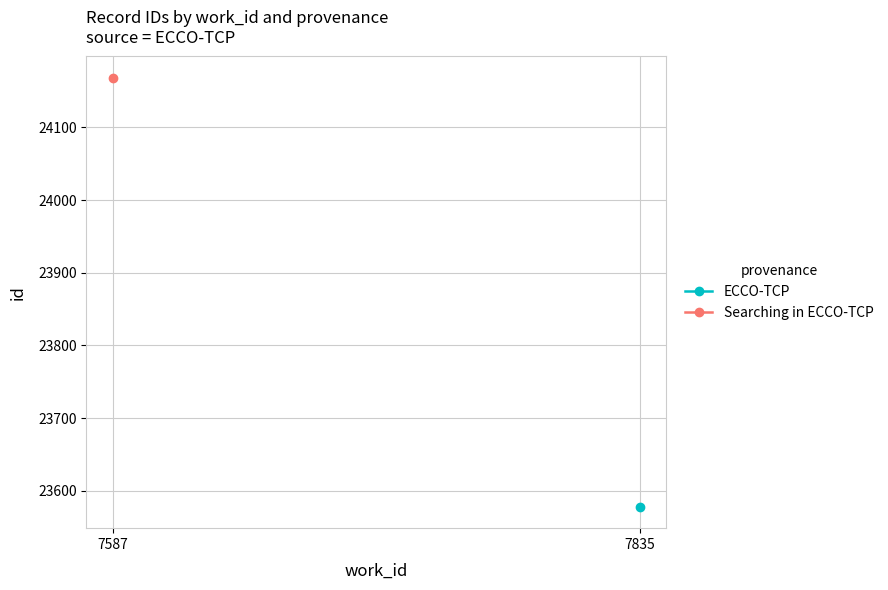

Is this an area chart (filled region under the line)?

No